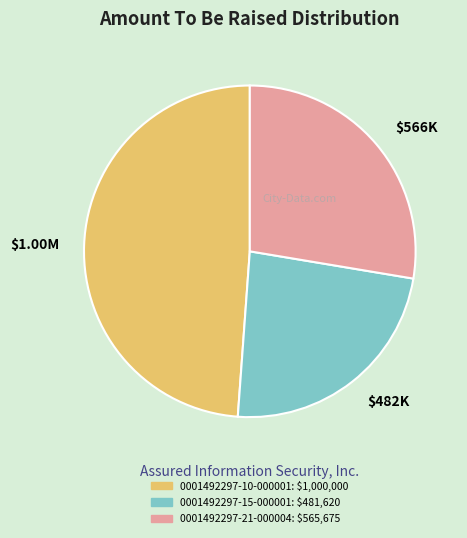

Count the number of slices in the pie.

3